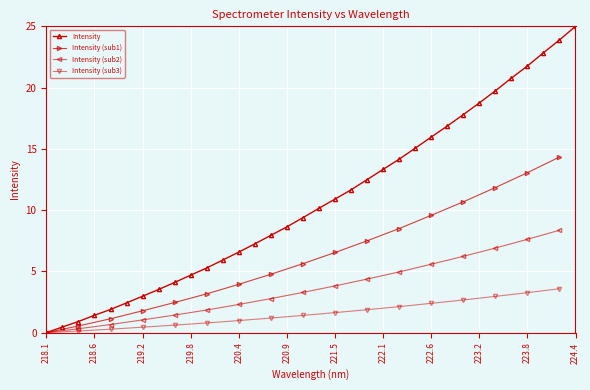

What is the difference between the maximum and second lowest values?

24.5